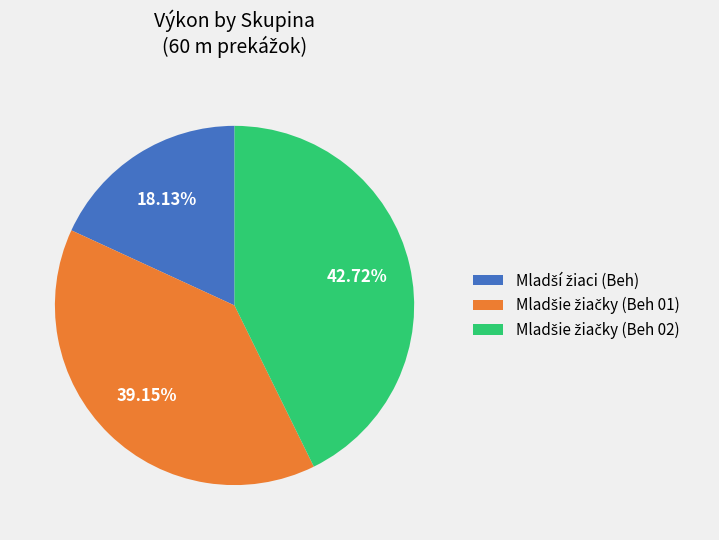

To the nearest percent, what is the difference between the largest and smallest slice percentages?

25%